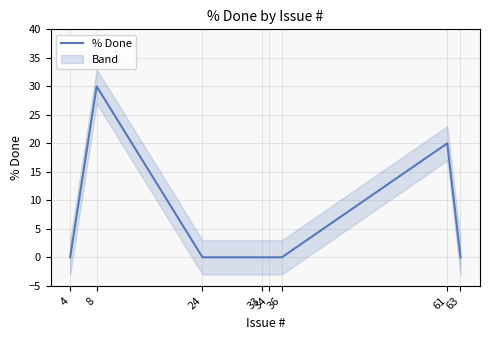

Is it true that the value at 4 is 19?

False